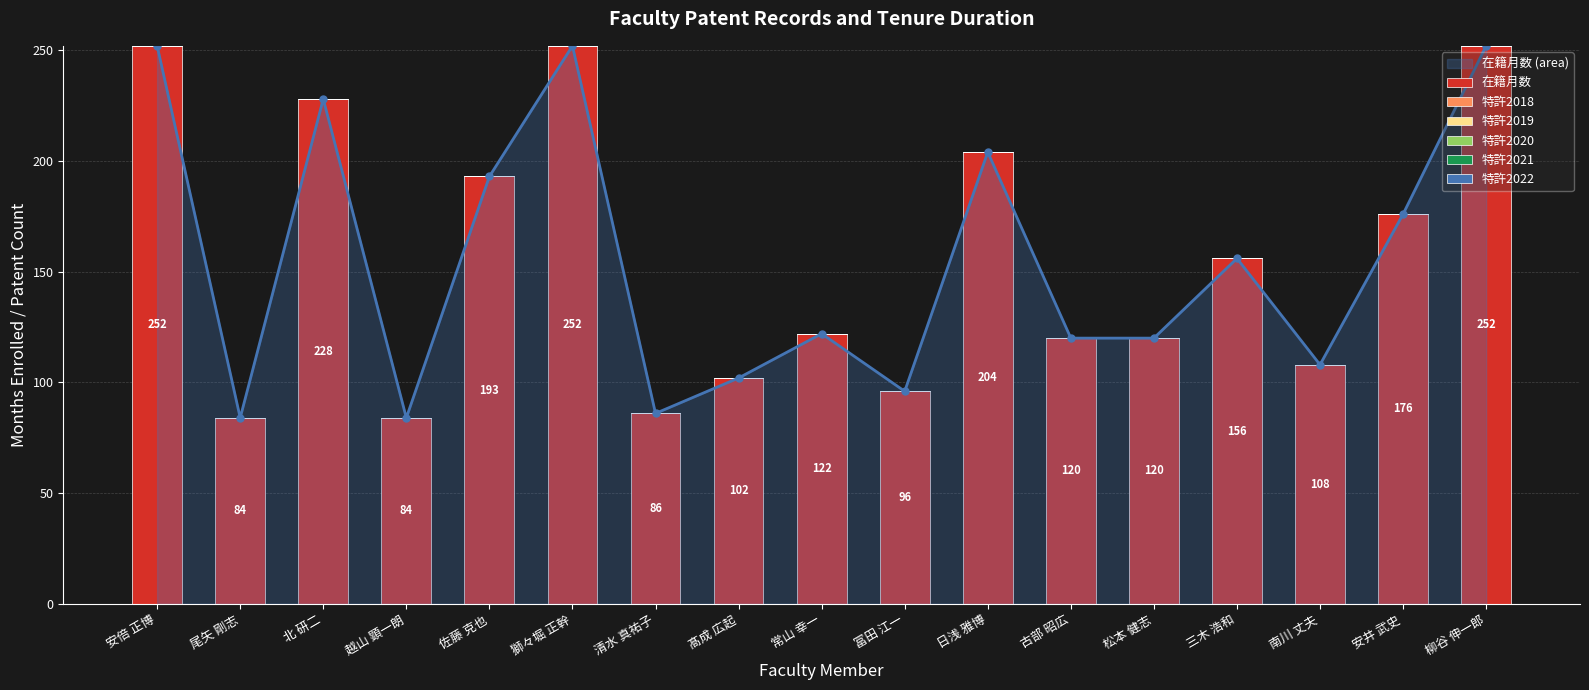

Which series has the largest total across all categories?

在籍月数